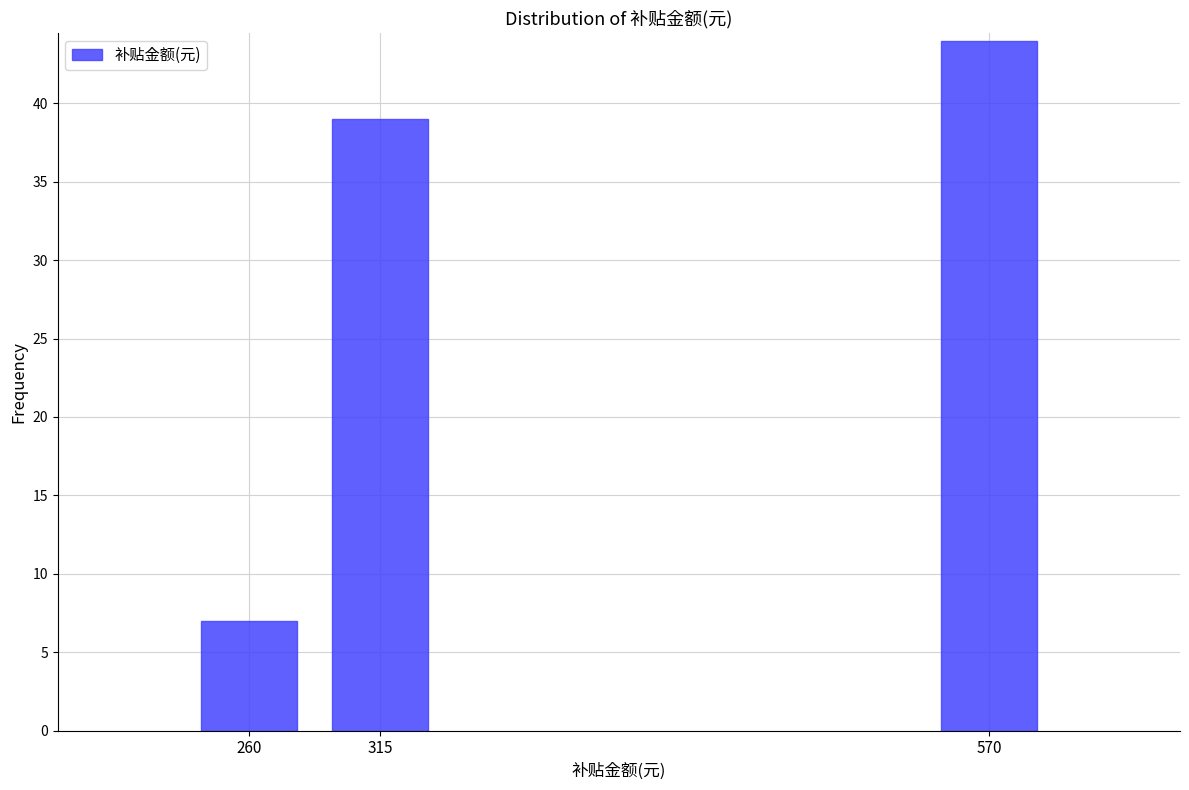

Reading left to right, list all the values displayed in this chart.

260=7	315=39	570=44